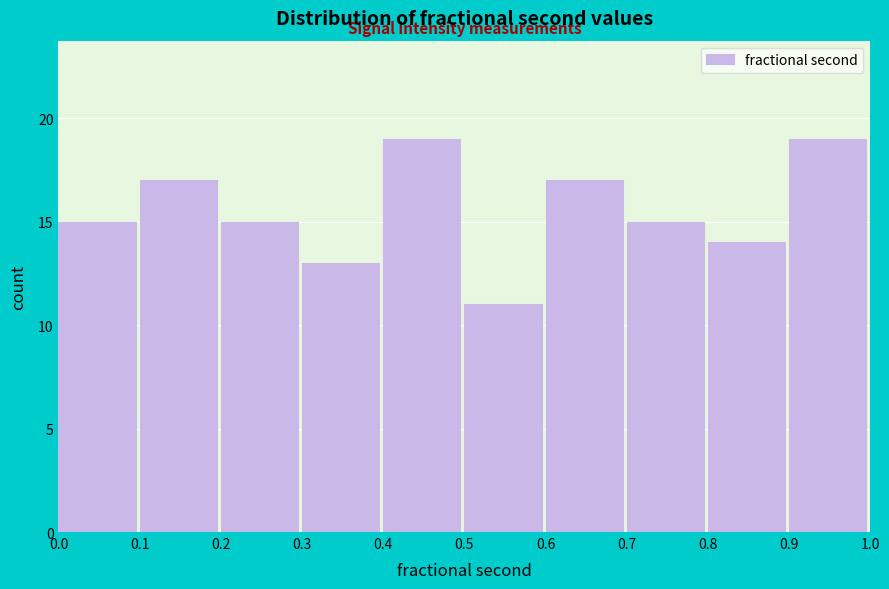

Reading left to right, transcribe this chart: for each bar, give the range it covers on the x-axis and its height. The values are not printed on the chart, so give them approximately, as read against the axis.

0.0 to 0.1: 15
0.1 to 0.2: 17
0.2 to 0.3: 15
0.3 to 0.4: 13
0.4 to 0.5: 19
0.5 to 0.6: 11
0.6 to 0.7: 17
0.7 to 0.8: 15
0.8 to 0.9: 14
0.9 to 1.0: 19